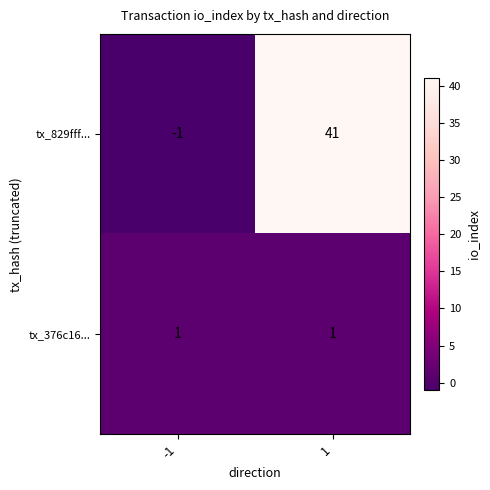

How many series are shown in this chart?

2